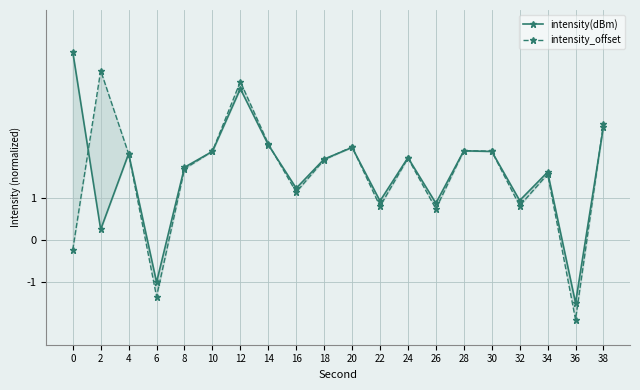

What is the value of the intensity(dBm) point at the 9th from the left?

1.2